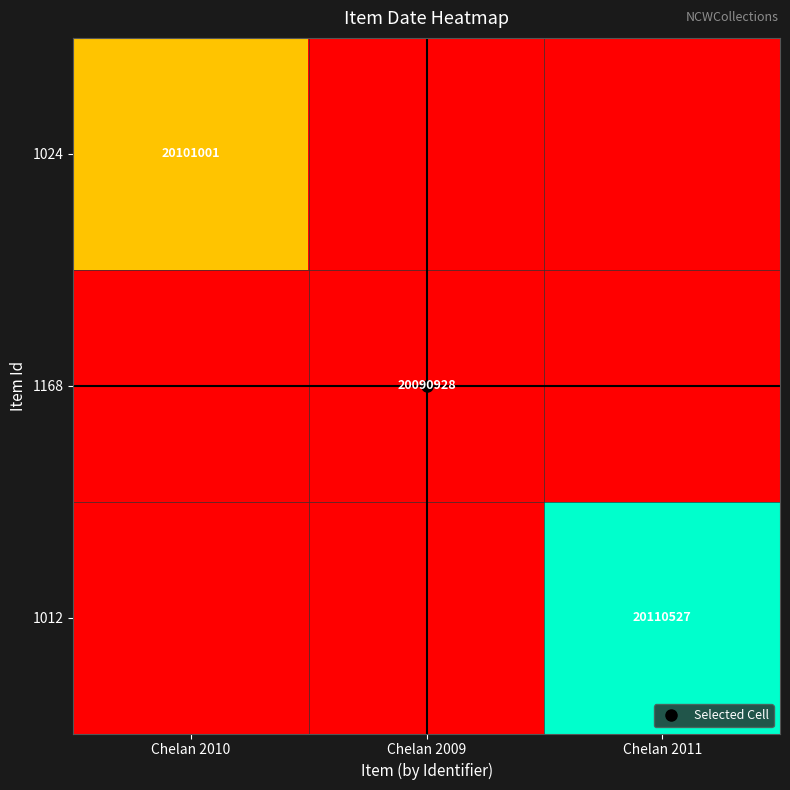

How many distinct data groups are displayed?

3